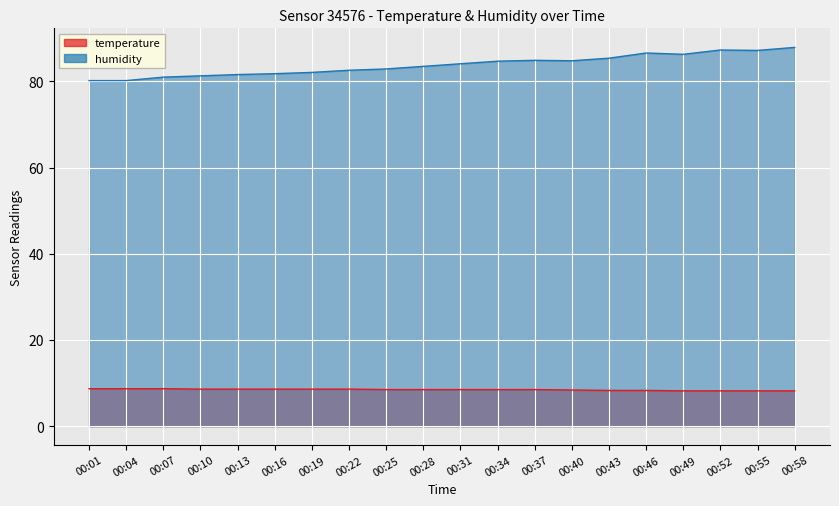

Which series has the largest total across all categories?

humidity